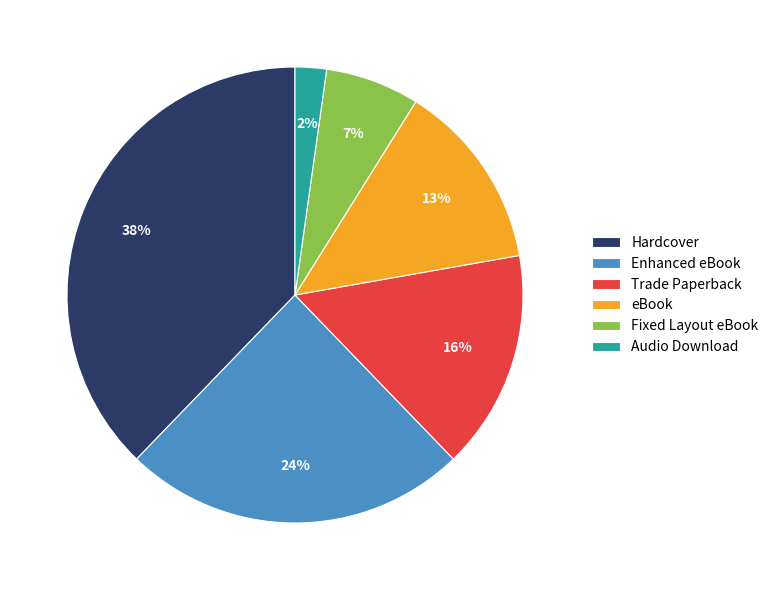

To the nearest percent, what is the difference between the largest and smallest slice percentages?

36%